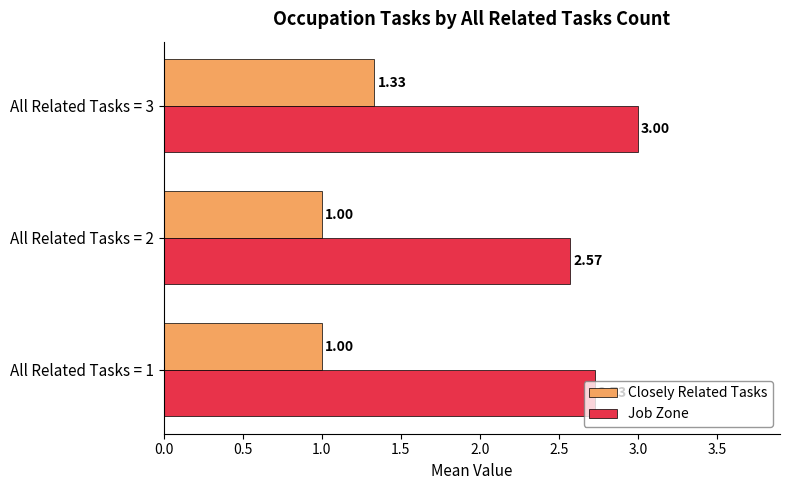

At how many categories does at least one series exceed 1?

3